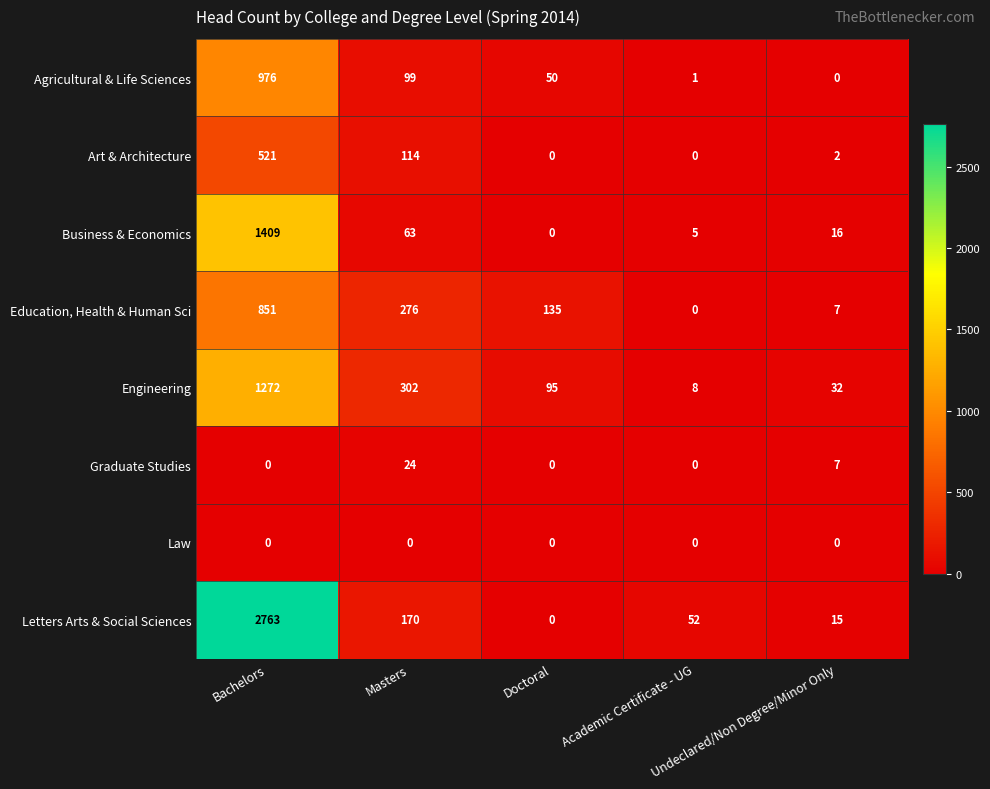

Which series has the widest spread of values?

Letters Arts & Social Sciences